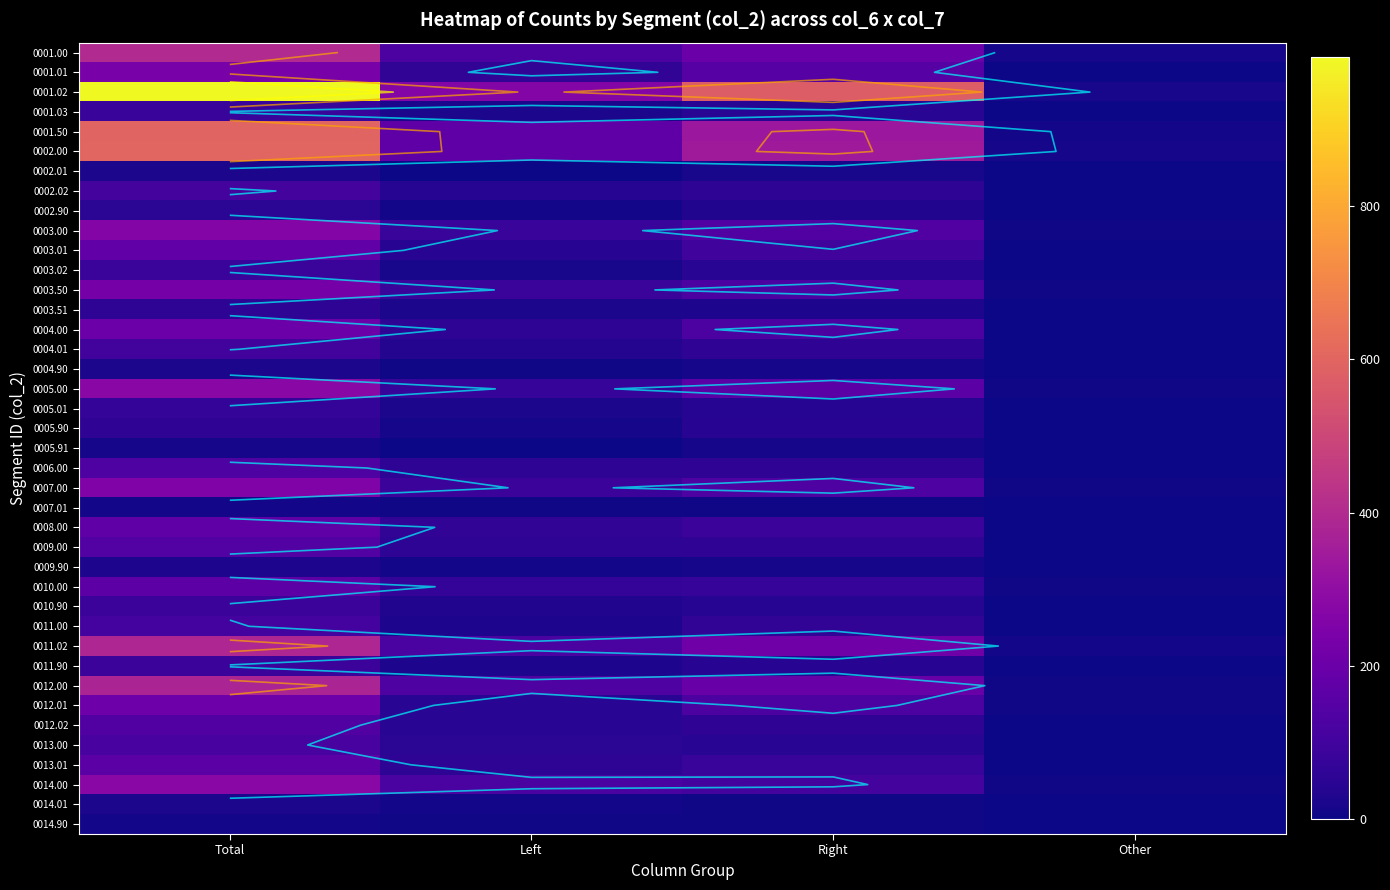

Which series has the largest range (max minus min)?

0001.02